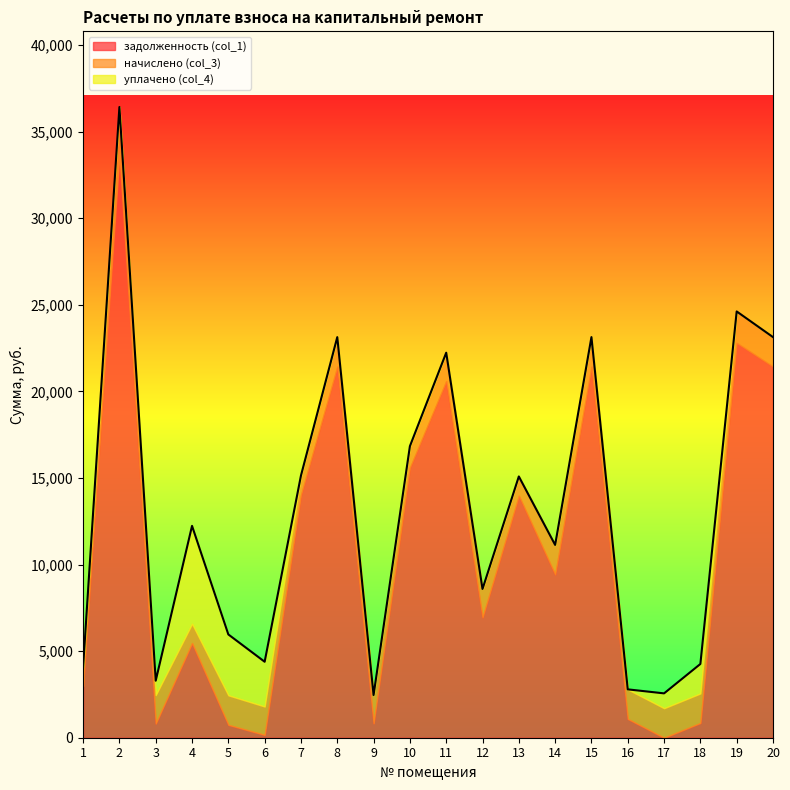

At which category is the sum across all series the highest?

2